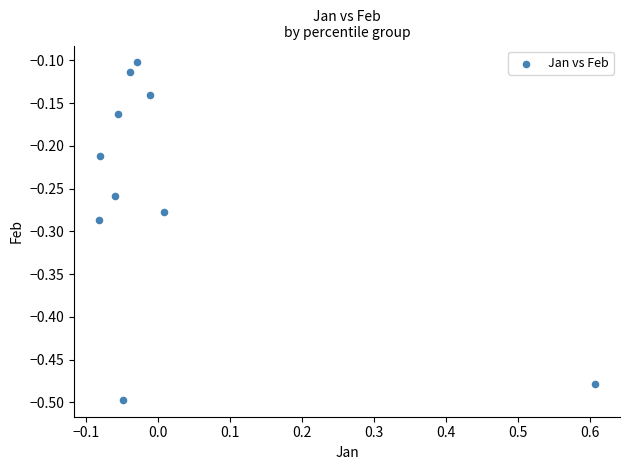

What is the range of Y values (max minus min)?

0.4